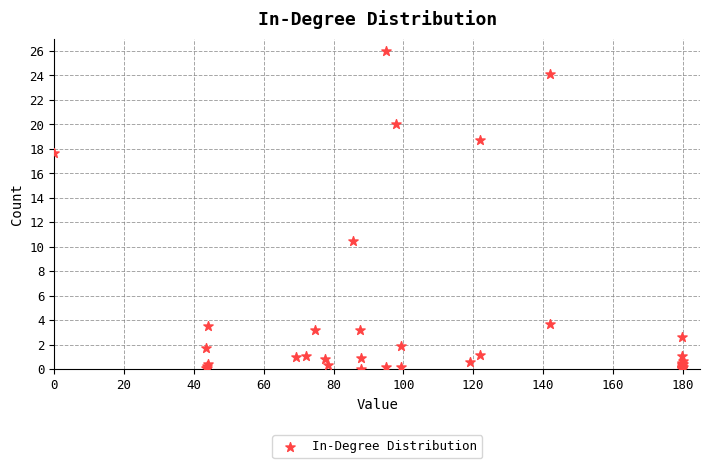

What Y value in the scatter plot is closest to 13?

10.4